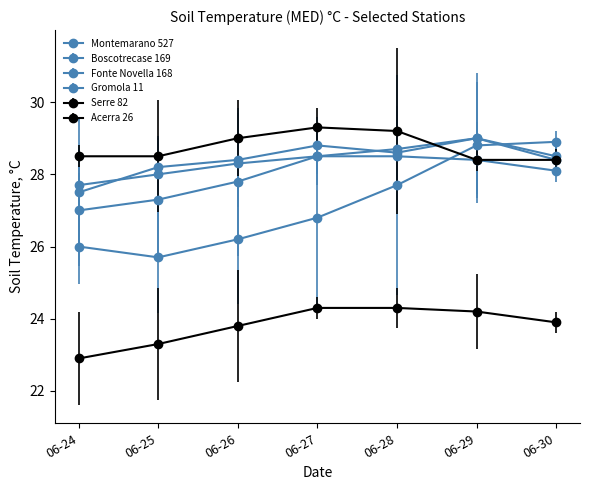

How many lines are shown in the chart?

6